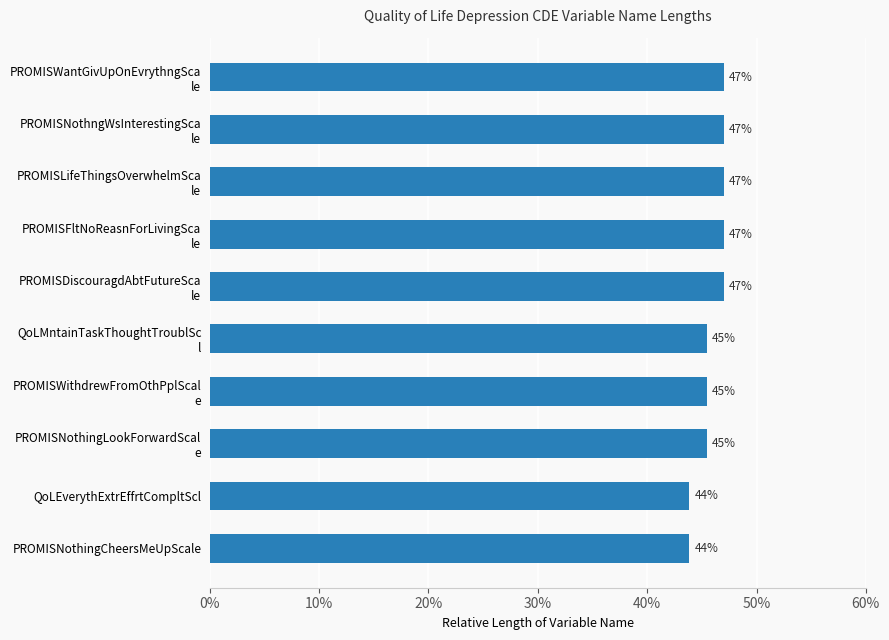

Count the values in the range 45 to 47.

8